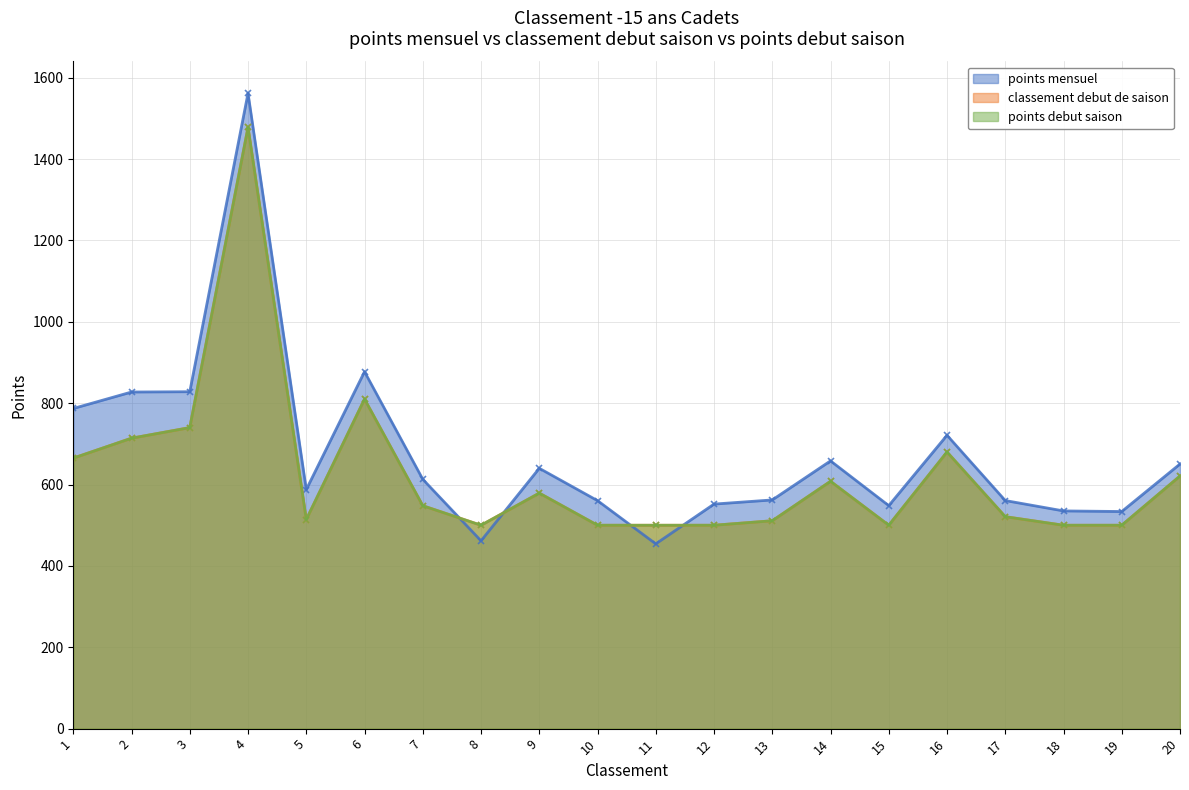

What is the value of the classement debut de saison point at the 4th from the left?

1478.0